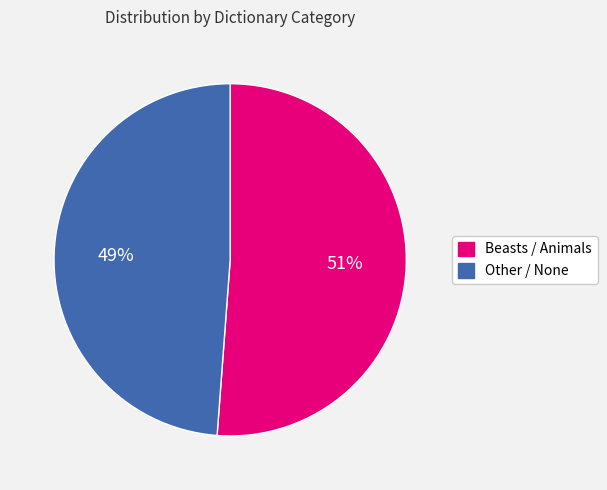

Rank the categories by value from highest to lowest.

Beasts / Animals, Other / None